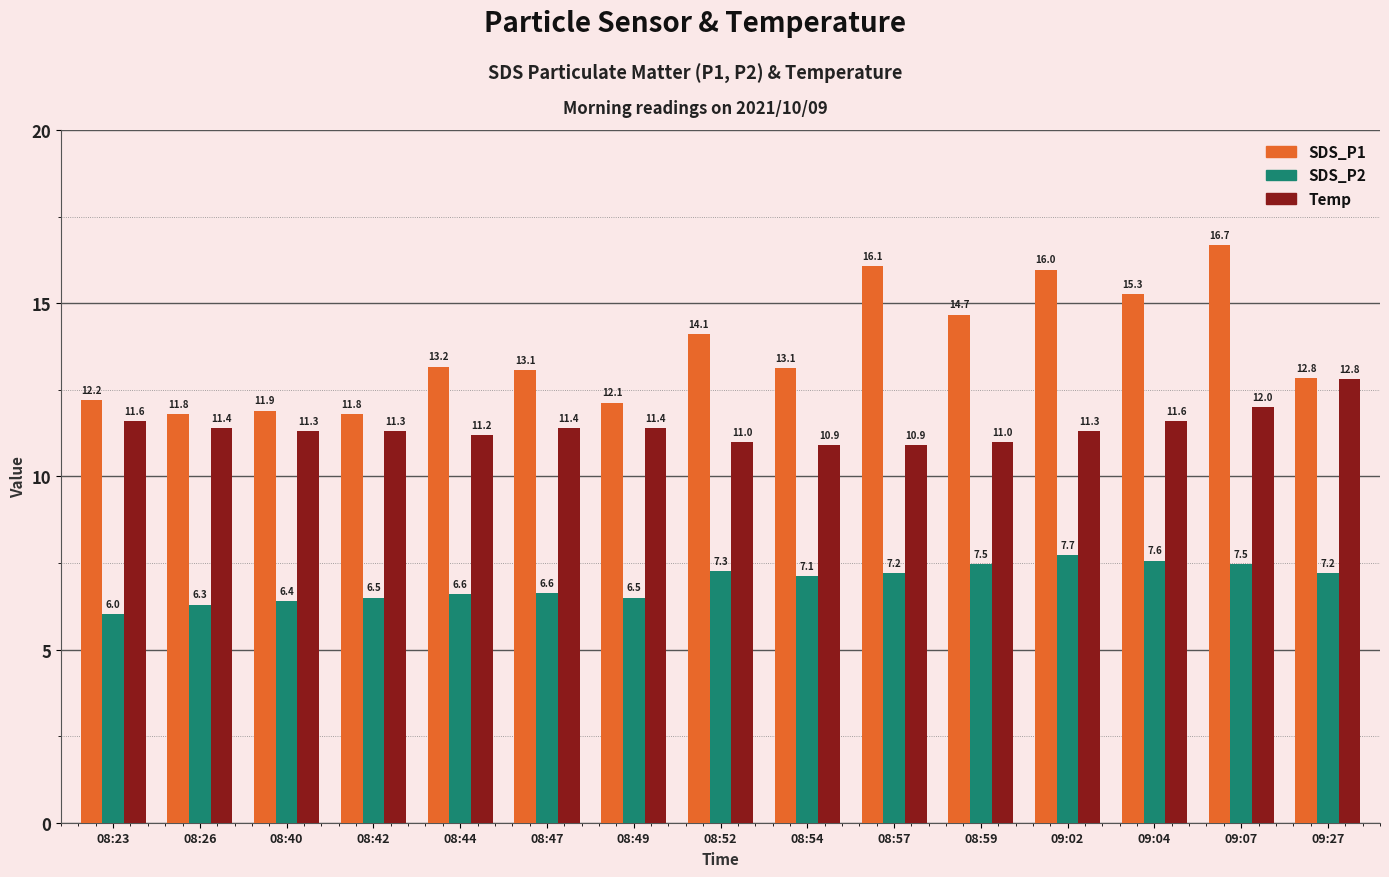

Reading left to right, transcribe all the data shown in this chart.

SDS_P1: 08:23=12.2	08:26=11.8	08:40=11.9	08:42=11.8	08:44=13.2	08:47=13.1	08:49=12.1	08:52=14.1	08:54=13.1	08:57=16.1	08:59=14.7	09:02=16.0	09:04=15.3	09:07=16.7	09:27=12.8
SDS_P2: 08:23=6.0	08:26=6.3	08:40=6.4	08:42=6.5	08:44=6.6	08:47=6.6	08:49=6.5	08:52=7.3	08:54=7.1	08:57=7.2	08:59=7.5	09:02=7.7	09:04=7.6	09:07=7.5	09:27=7.2
Temp: 08:23=11.6	08:26=11.4	08:40=11.3	08:42=11.3	08:44=11.2	08:47=11.4	08:49=11.4	08:52=11.0	08:54=10.9	08:57=10.9	08:59=11.0	09:02=11.3	09:04=11.6	09:07=12.0	09:27=12.8